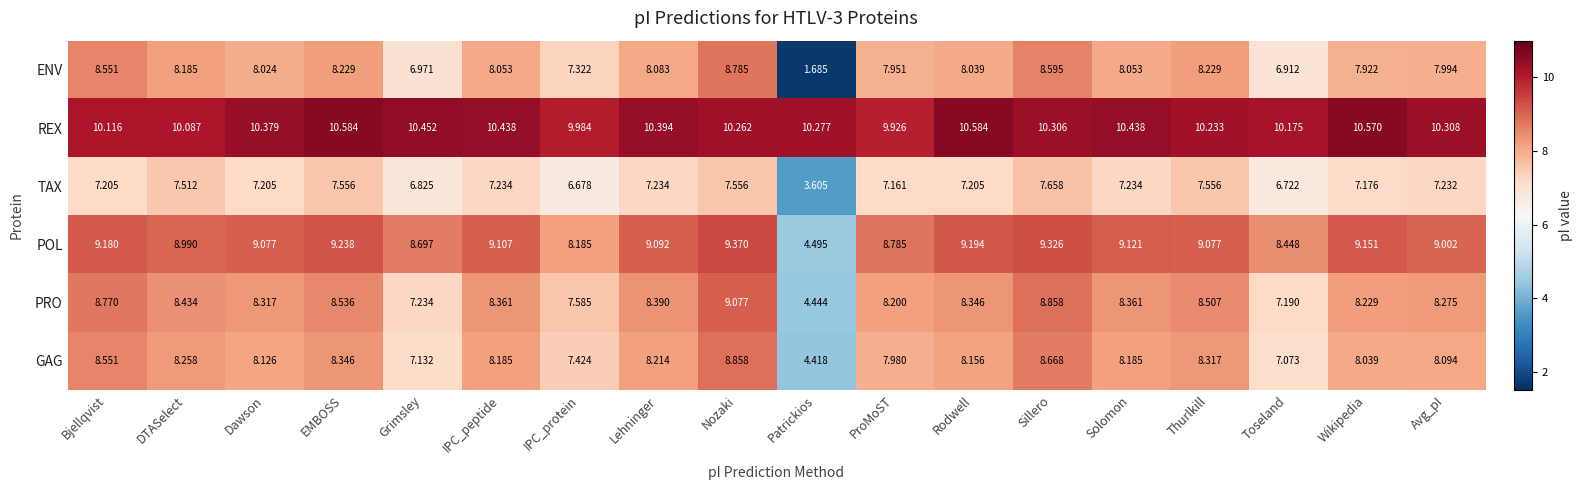

Which series has the widest spread of values?

ENV